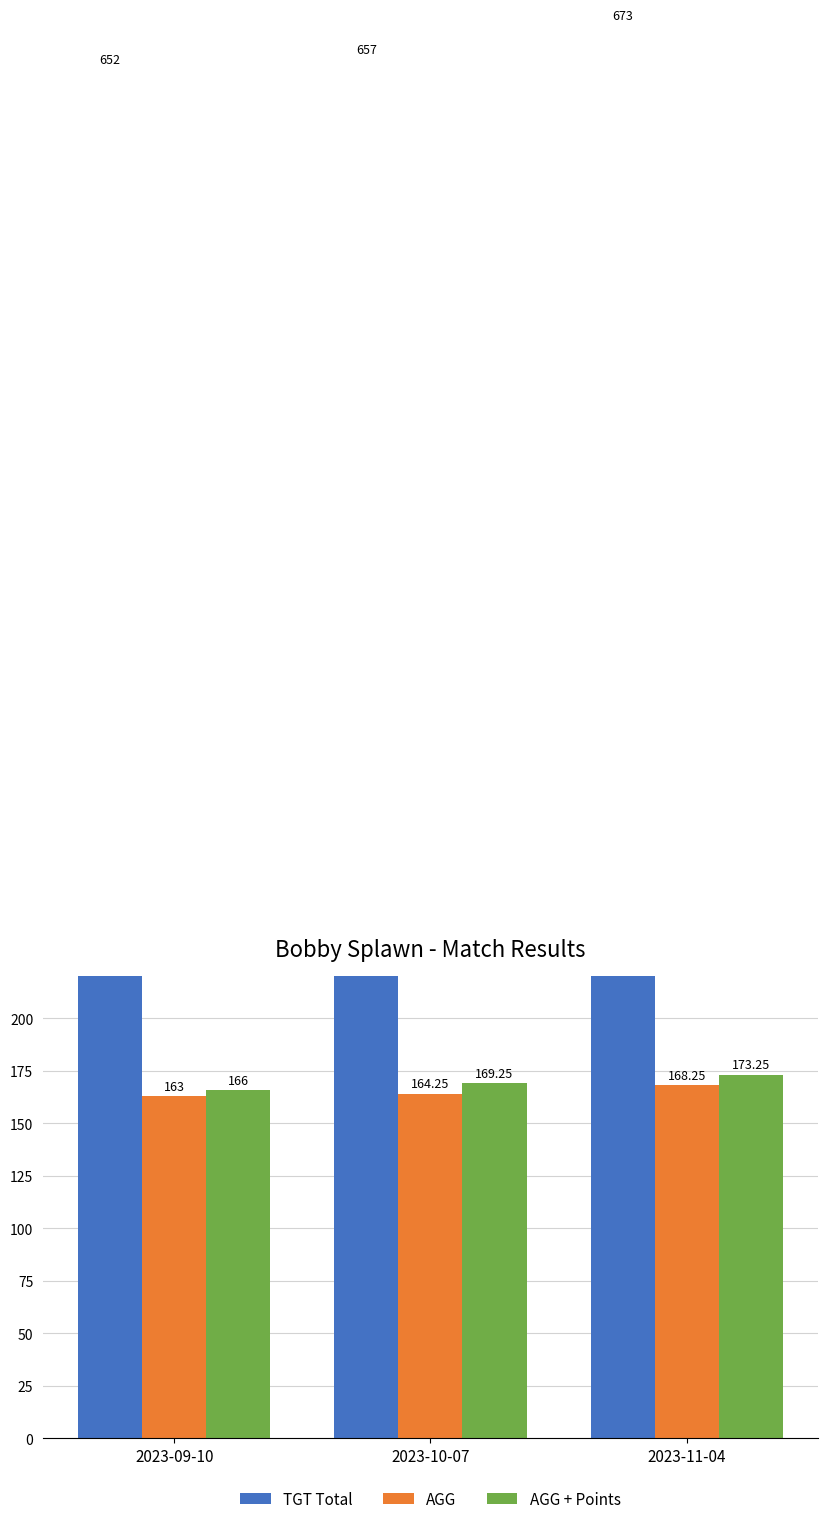

Between 2023-10-07 and 2023-11-04, which is larger?

2023-11-04